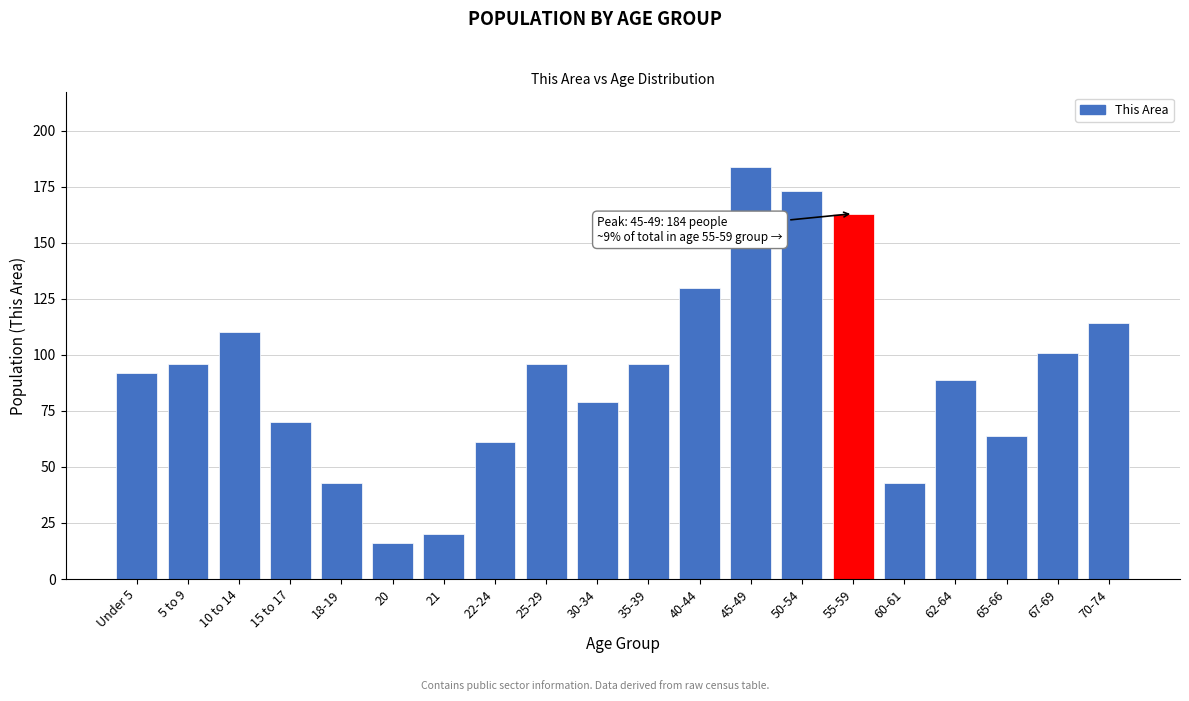

Reading left to right, list all the values displayed in this chart.

Under 5=92	5 to 9=96	10 to 14=110	15 to 17=70	18-19=43	20=16	21=20	22-24=61	25-29=96	30-34=79	35-39=96	40-44=130	45-49=184	50-54=173	55-59=163	60-61=43	62-64=89	65-66=64	67-69=101	70-74=114